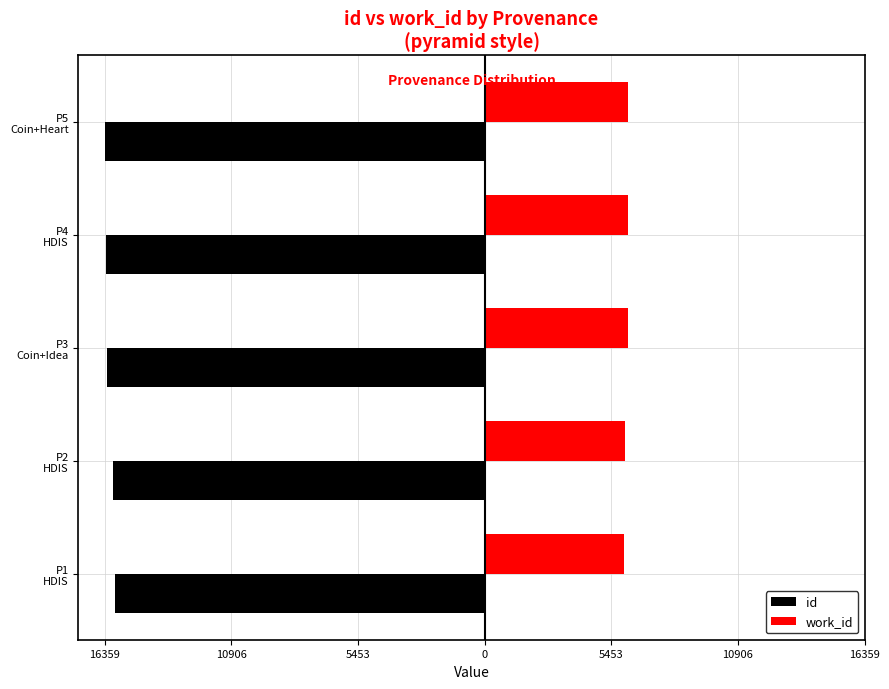

What are all the series names shown in the legend?

id, work_id